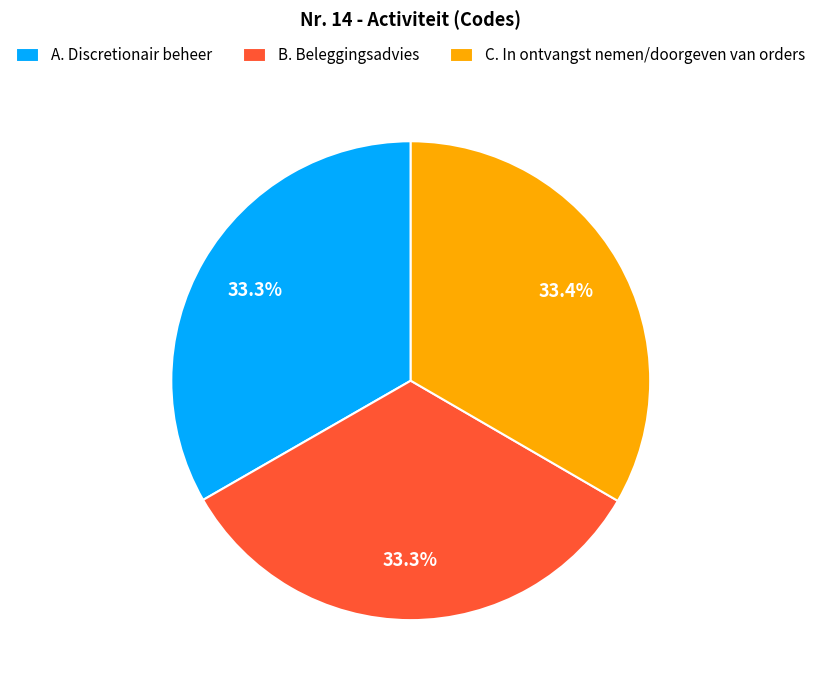

How many segments does this pie chart have?

3